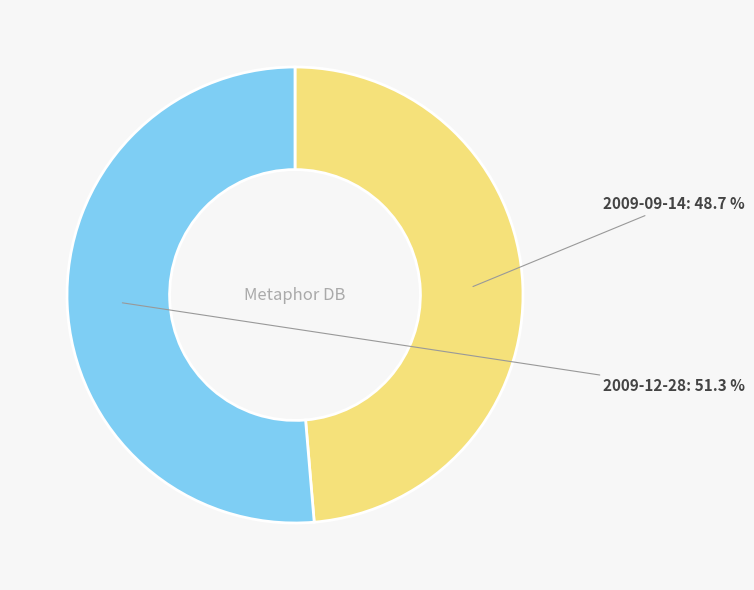

The 2009-09-14 slice represents 49% of the pie. True or false?

True